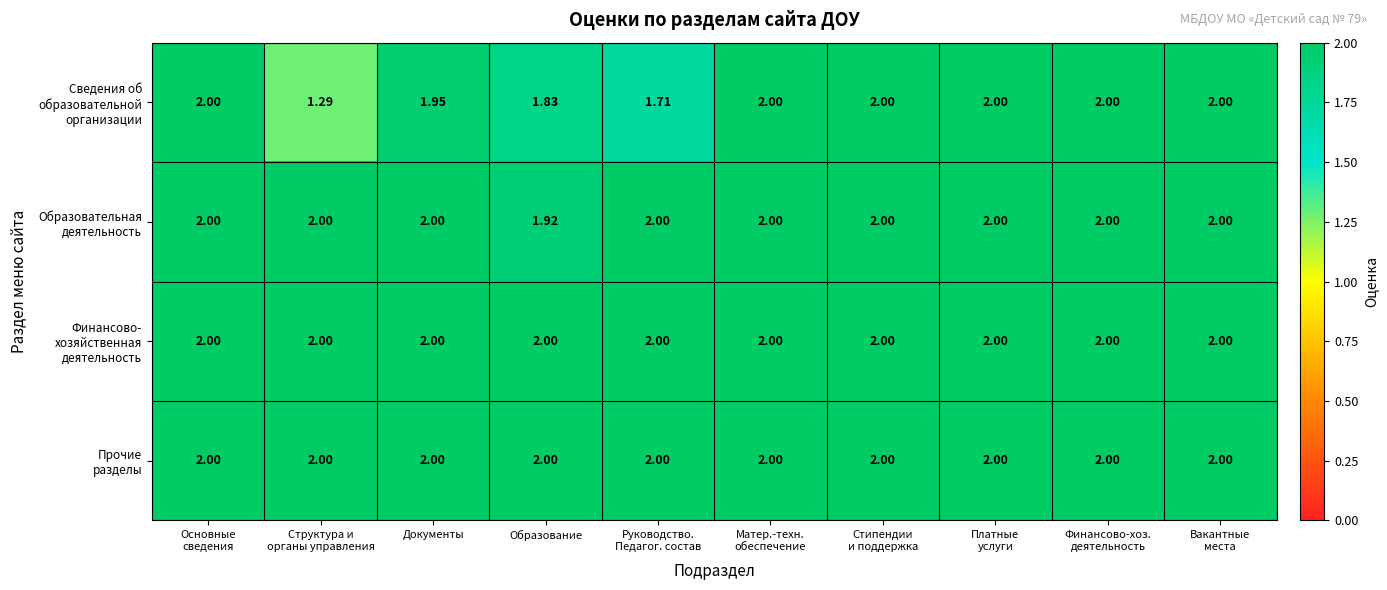

How many data points does each series have?

10